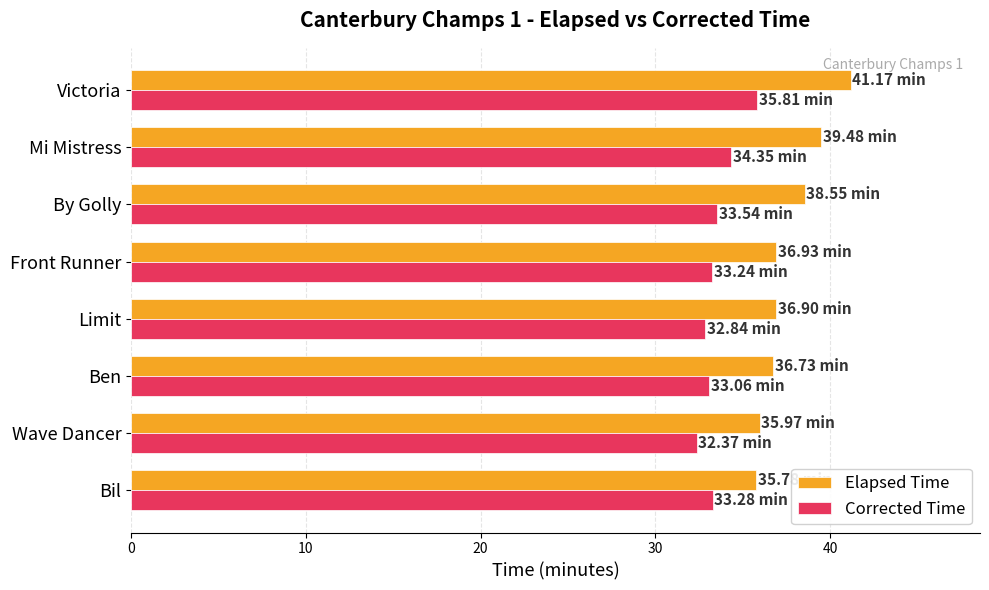

What are all the series names shown in the legend?

Elapsed Time, Corrected Time